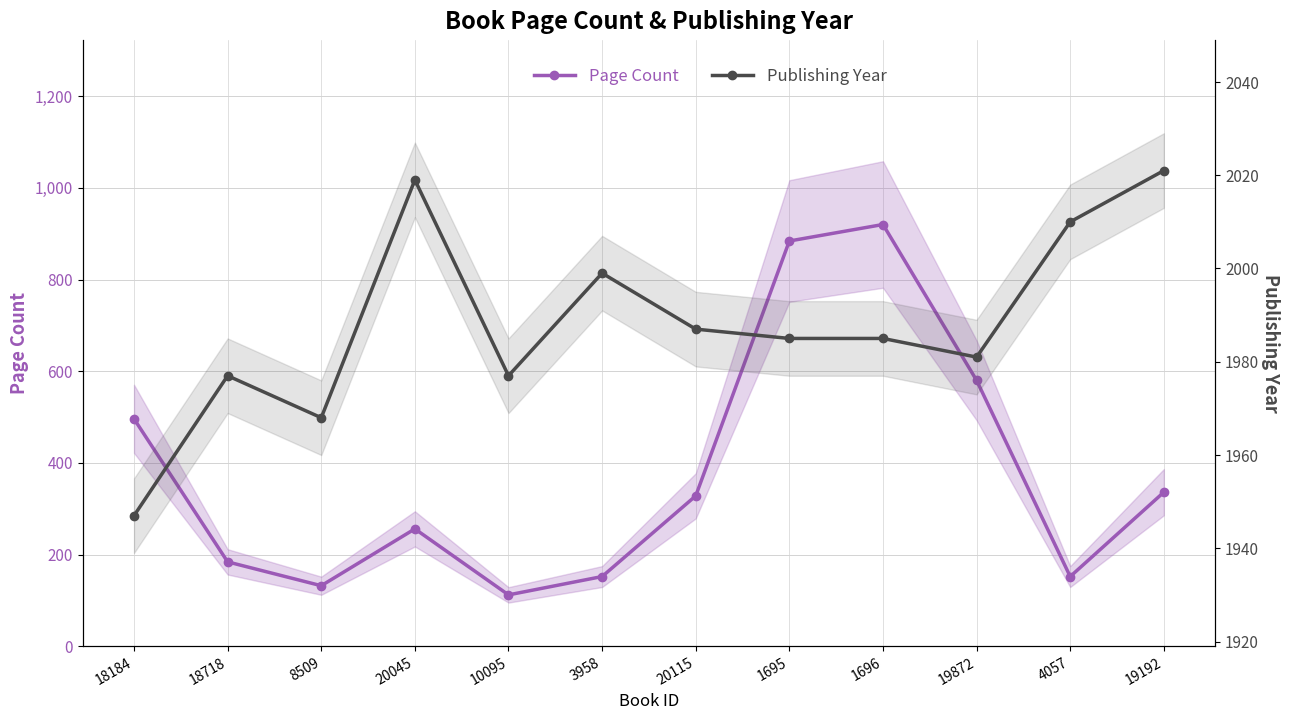

Reading right to left, list all the values displayed in this chart.

Page Count: 19192=336	4057=152	19872=580	1696=920	1695=884	20115=328	3958=152	10095=112	20045=256	8509=132	18718=184	18184=496
Publishing Year: 19192=2021	4057=2010	19872=1981	1696=1985	1695=1985	20115=1987	3958=1999	10095=1977	20045=2019	8509=1968	18718=1977	18184=1947